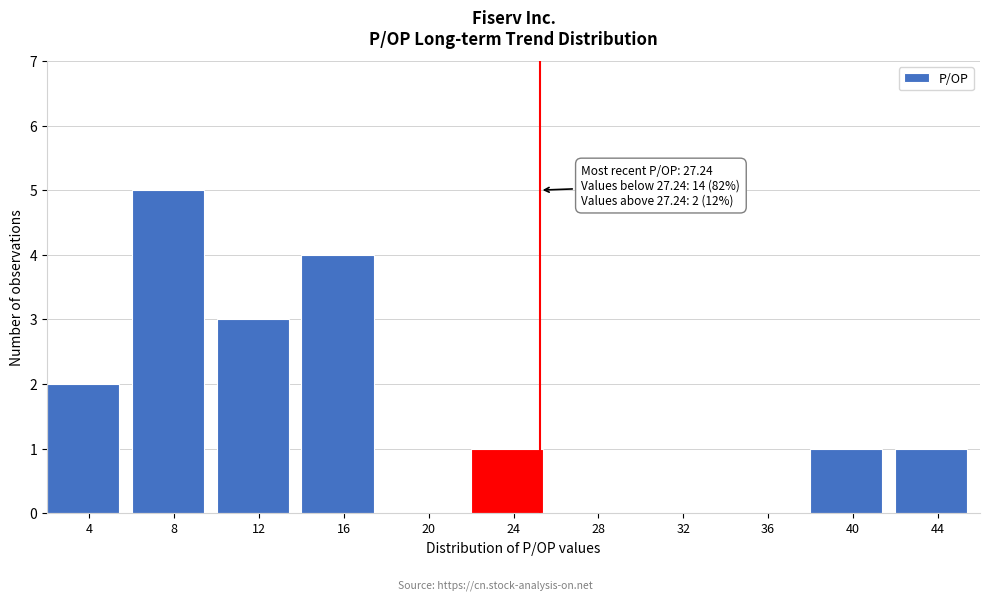

Reading left to right, what are all the values shown in this chart?

4=2	8=5	12=3	16=4	20=0	24=1	28=0	32=0	36=0	40=1	44=1